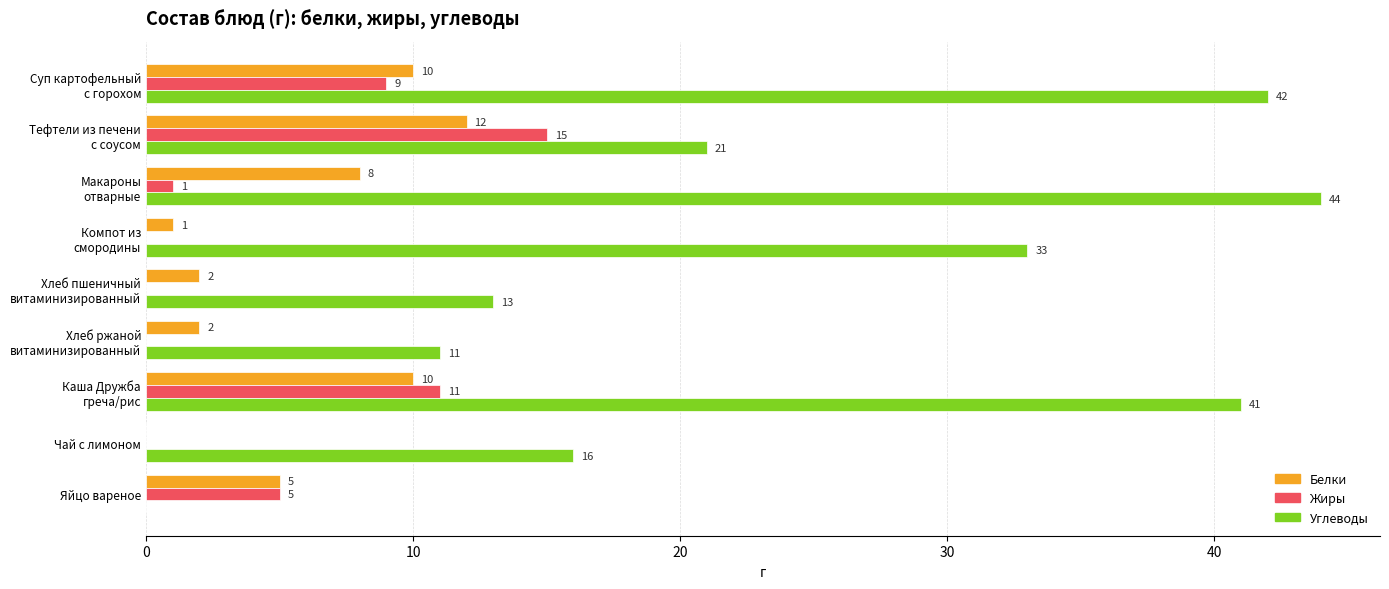

What is the maximum value shown in the chart?

44